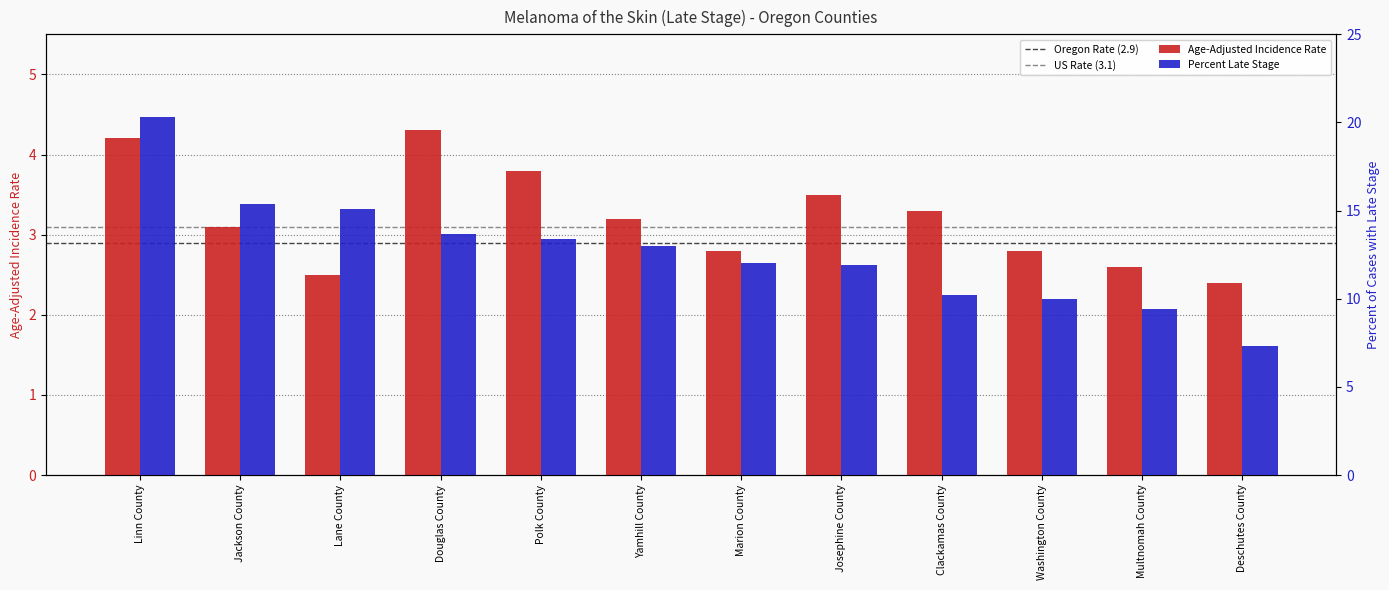

Is the value of Percent Late Stage at Washington County greater than the value of Age-Adjusted Incidence Rate at Washington County?

Yes